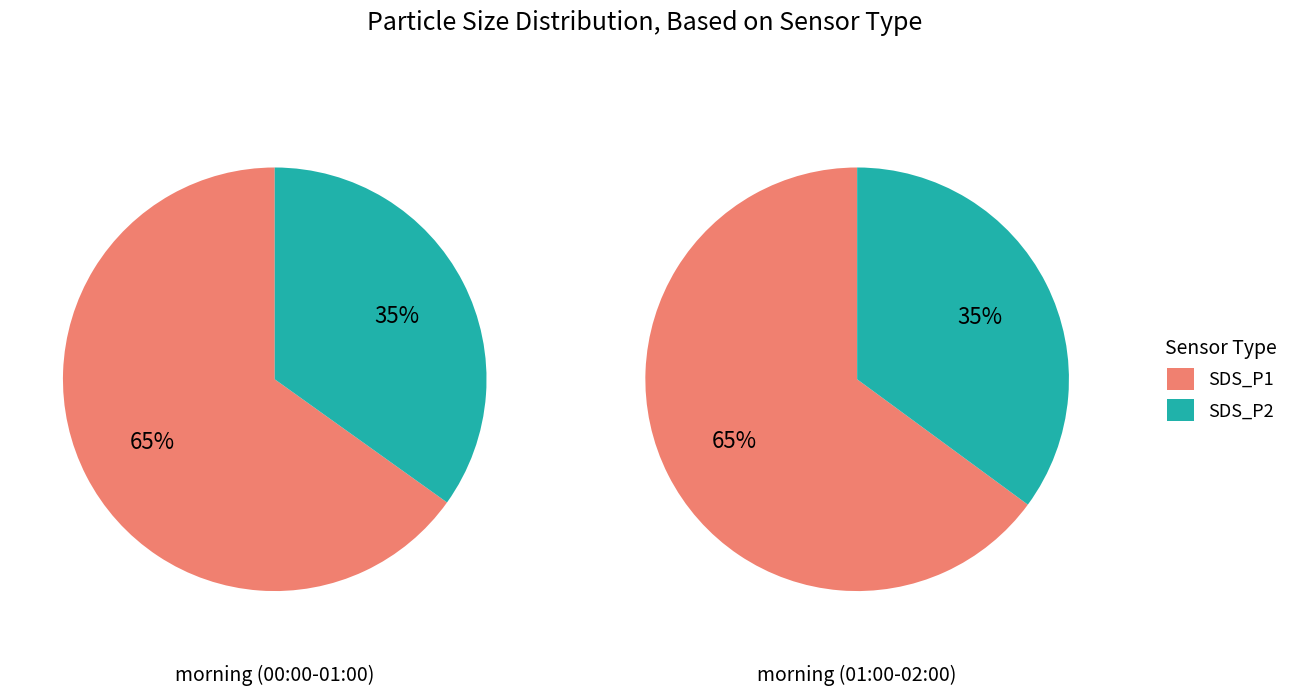

Is 21 the majority of the pie?

No